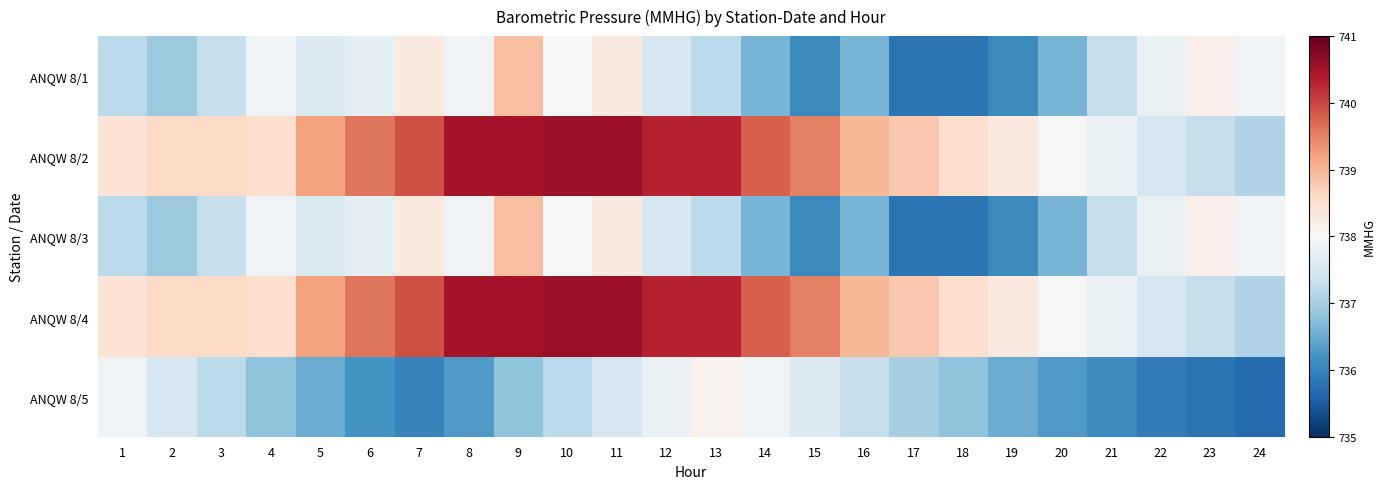

Count the number of data series in this chart.

5